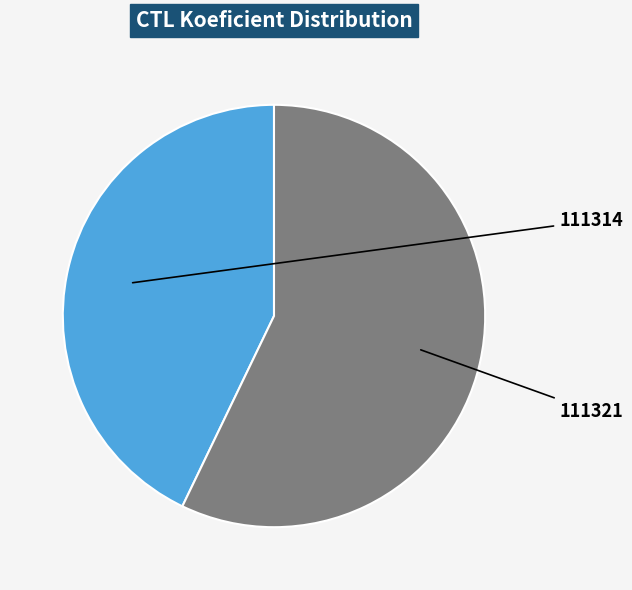

True or false: 111314 accounts for 52% of the total.

False